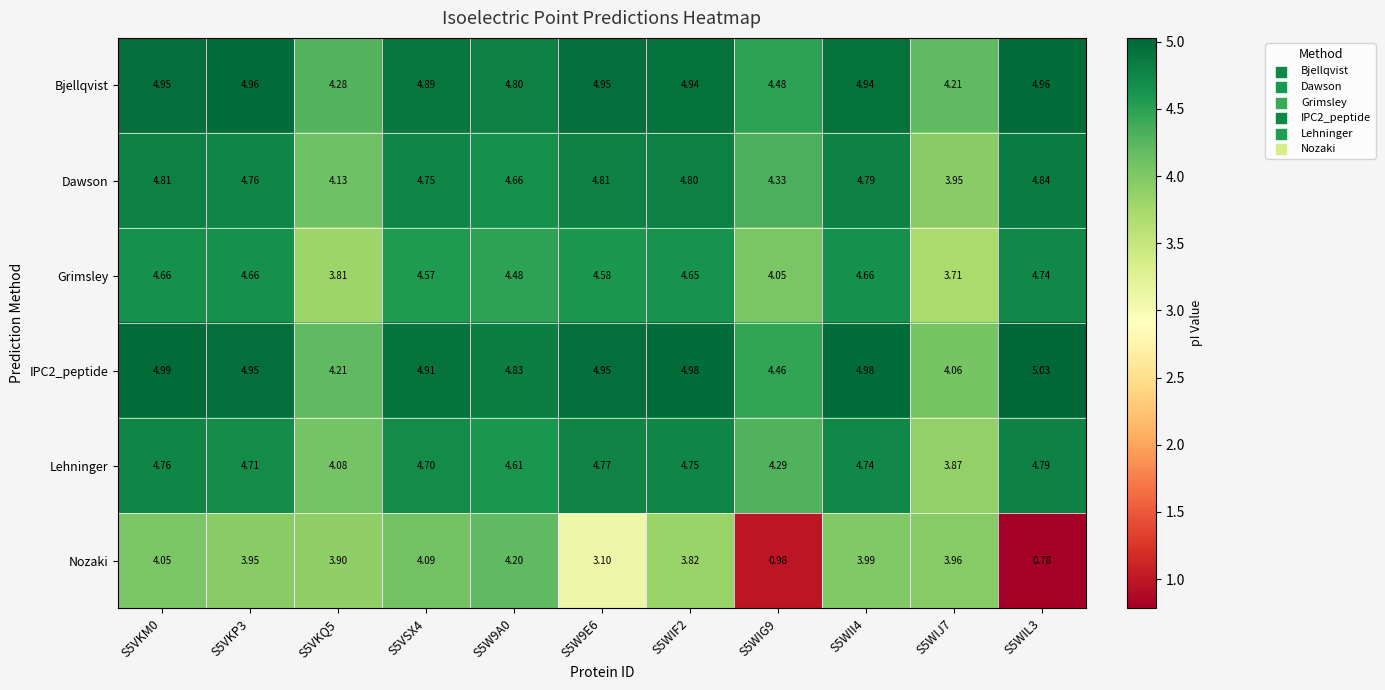

List the series in order of their peak value, highest first.

IPC2_peptide, Bjellqvist, Dawson, Lehninger, Grimsley, Nozaki